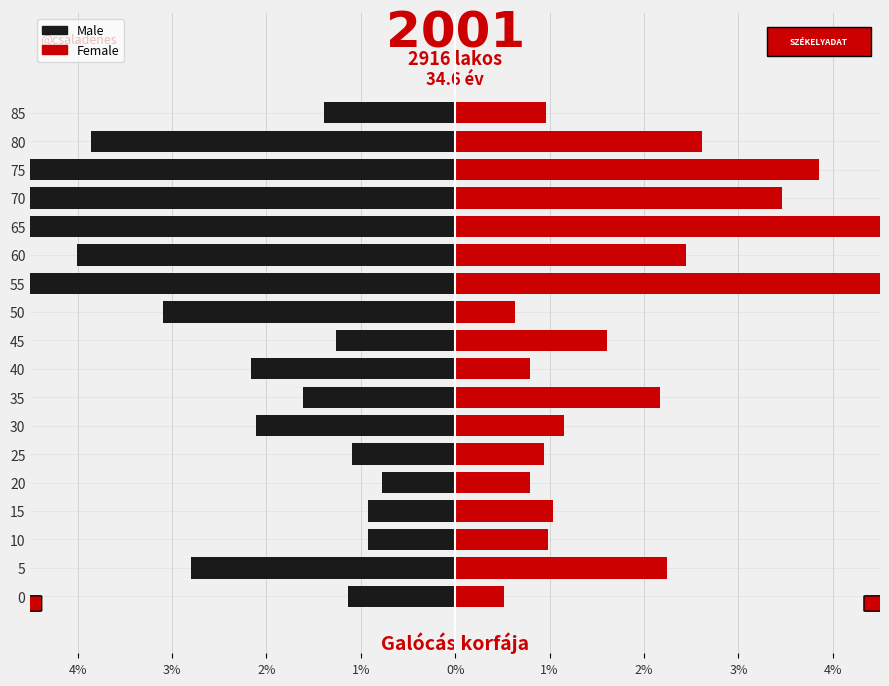

How many bars are there in each group?

2